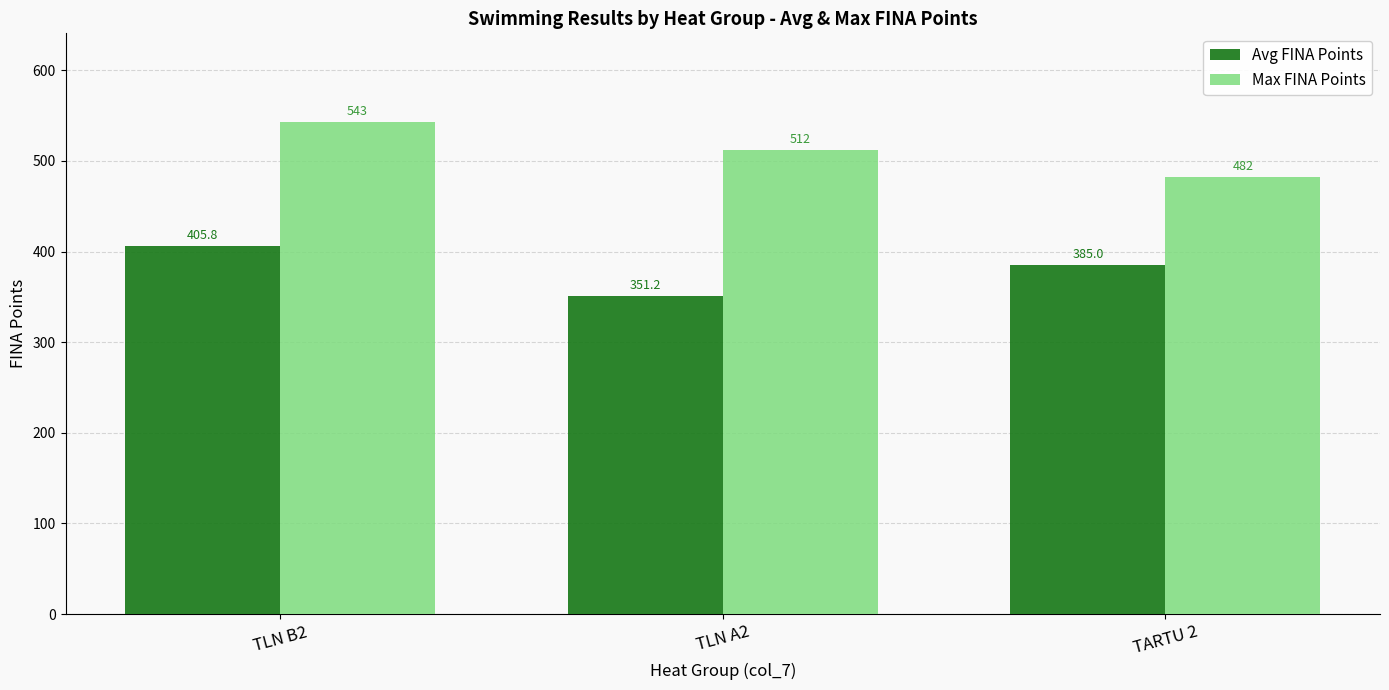

Reading left to right, extract all data points from this chart.

Avg FINA Points: TLN B2=405.8	TLN A2=351.2	TARTU 2=385.0
Max FINA Points: TLN B2=543.0	TLN A2=512.0	TARTU 2=482.0